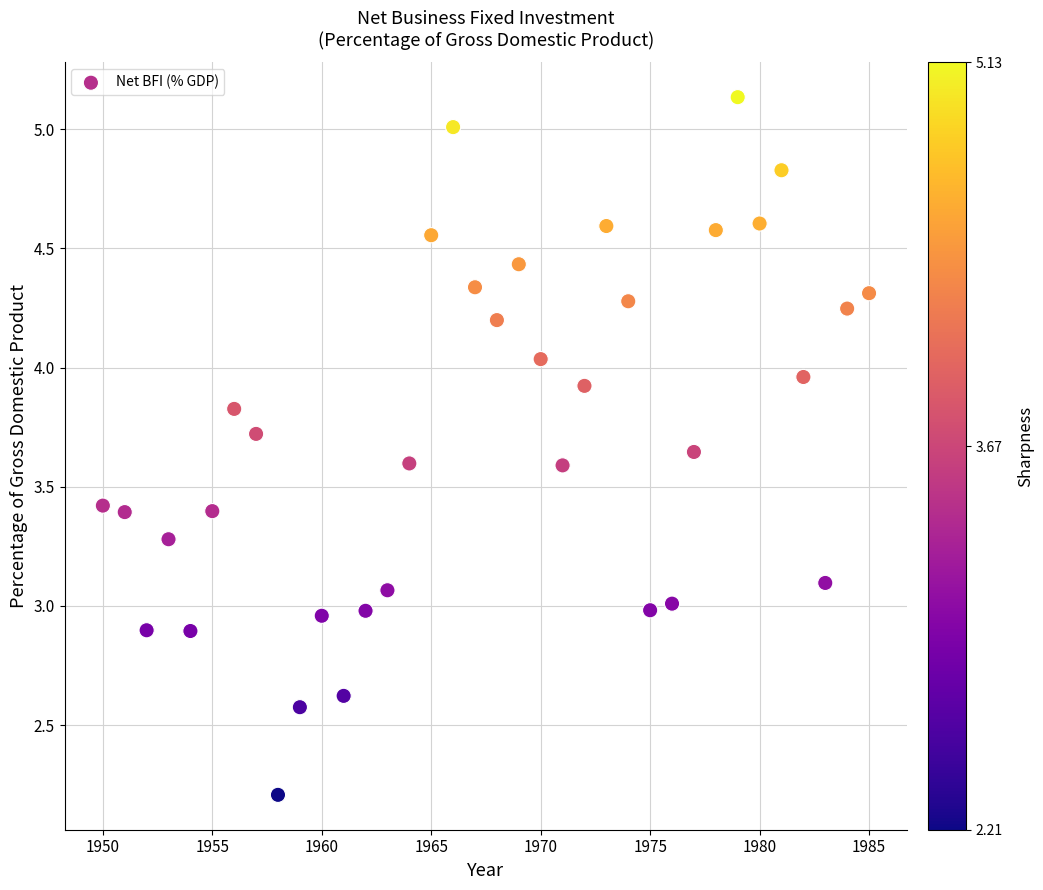

What is the range of X values (max minus min)?

35.0